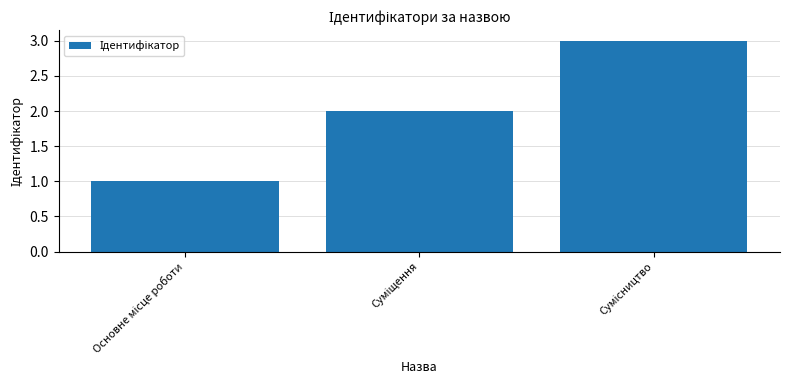

What is the maximum value shown in the chart?

3